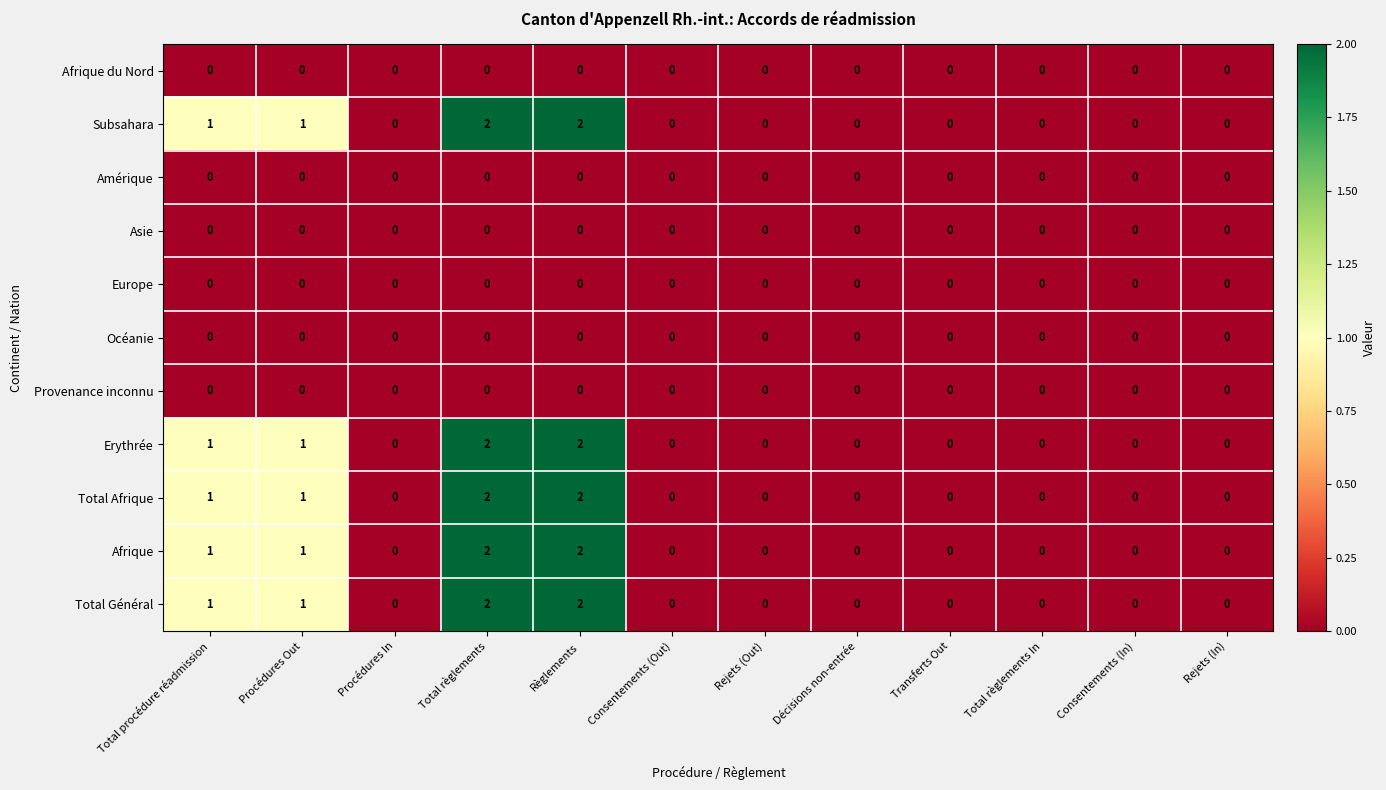

What is the total value across all series at Procédures Out?

5